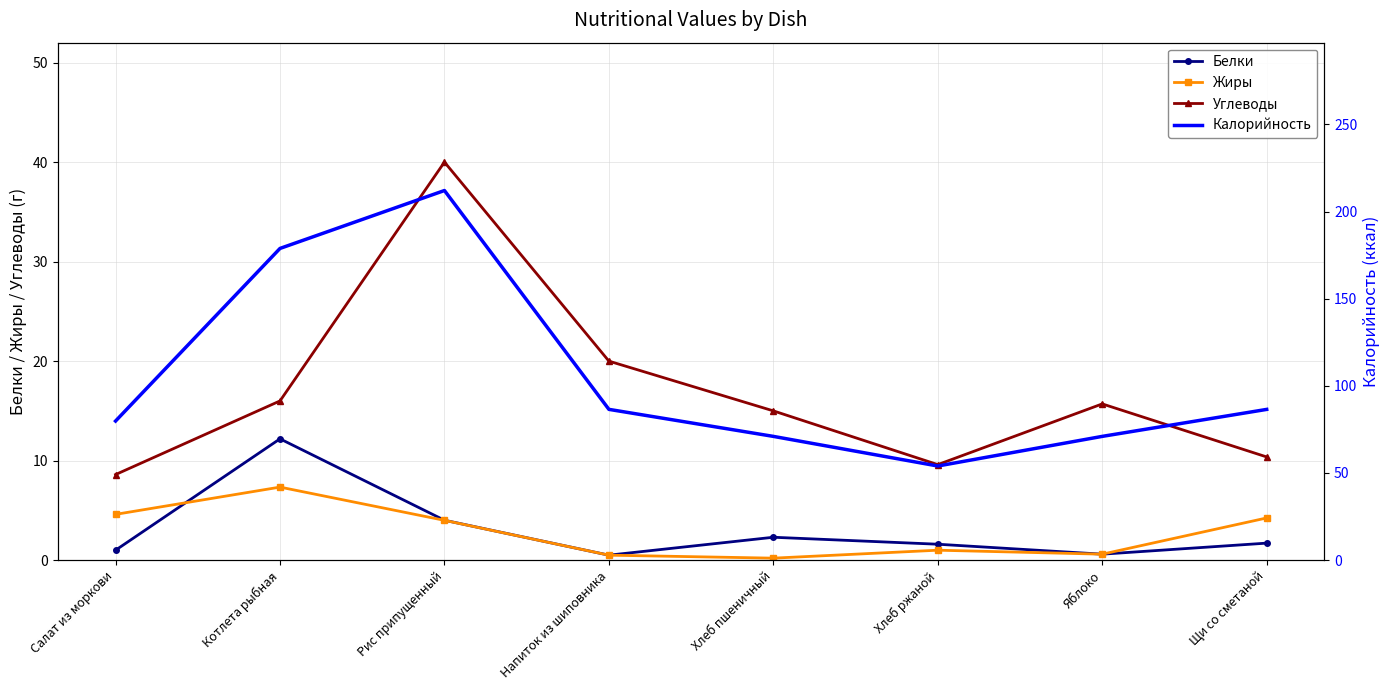

What is the label of the 1st point from the right?

Щи со сметаной